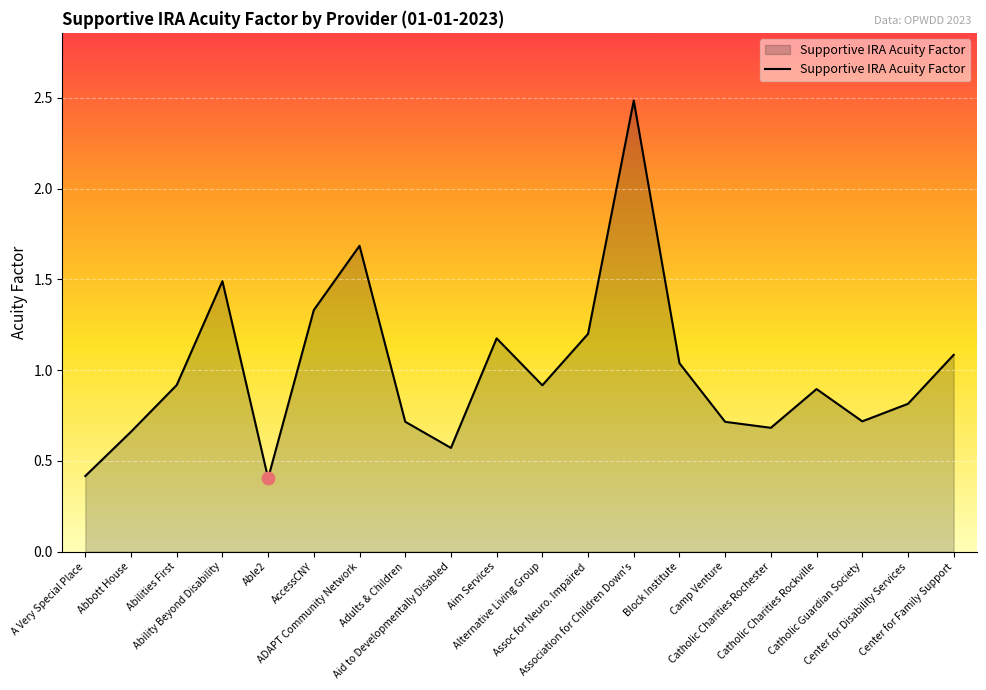

What is the ratio of the value at Block Institute to the value at Aim Services?

0.9